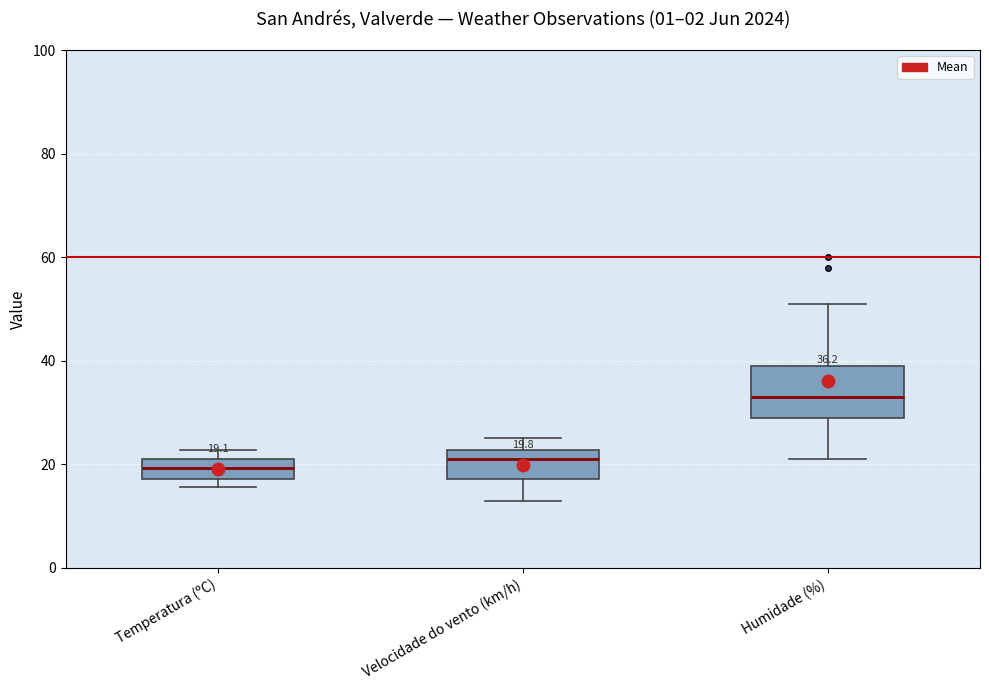

Which box is the tallest, from its lower edge to its upper edge?

Humidade (%)